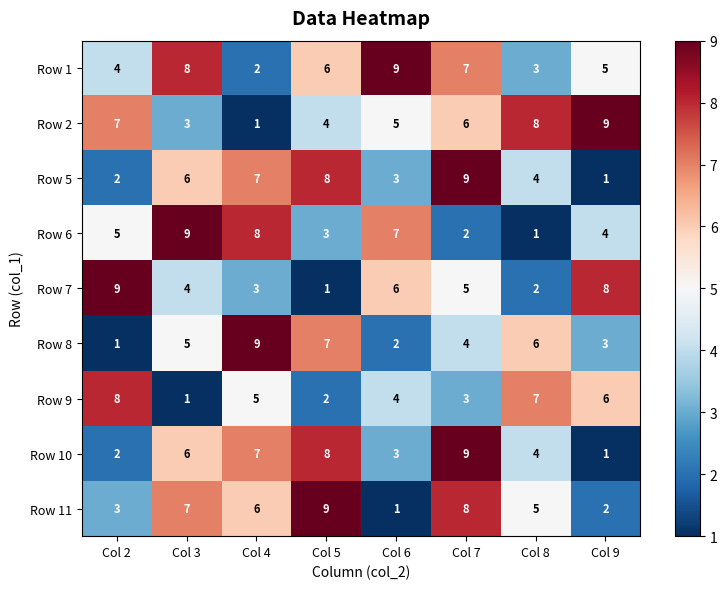

How many data points does each series have?

8